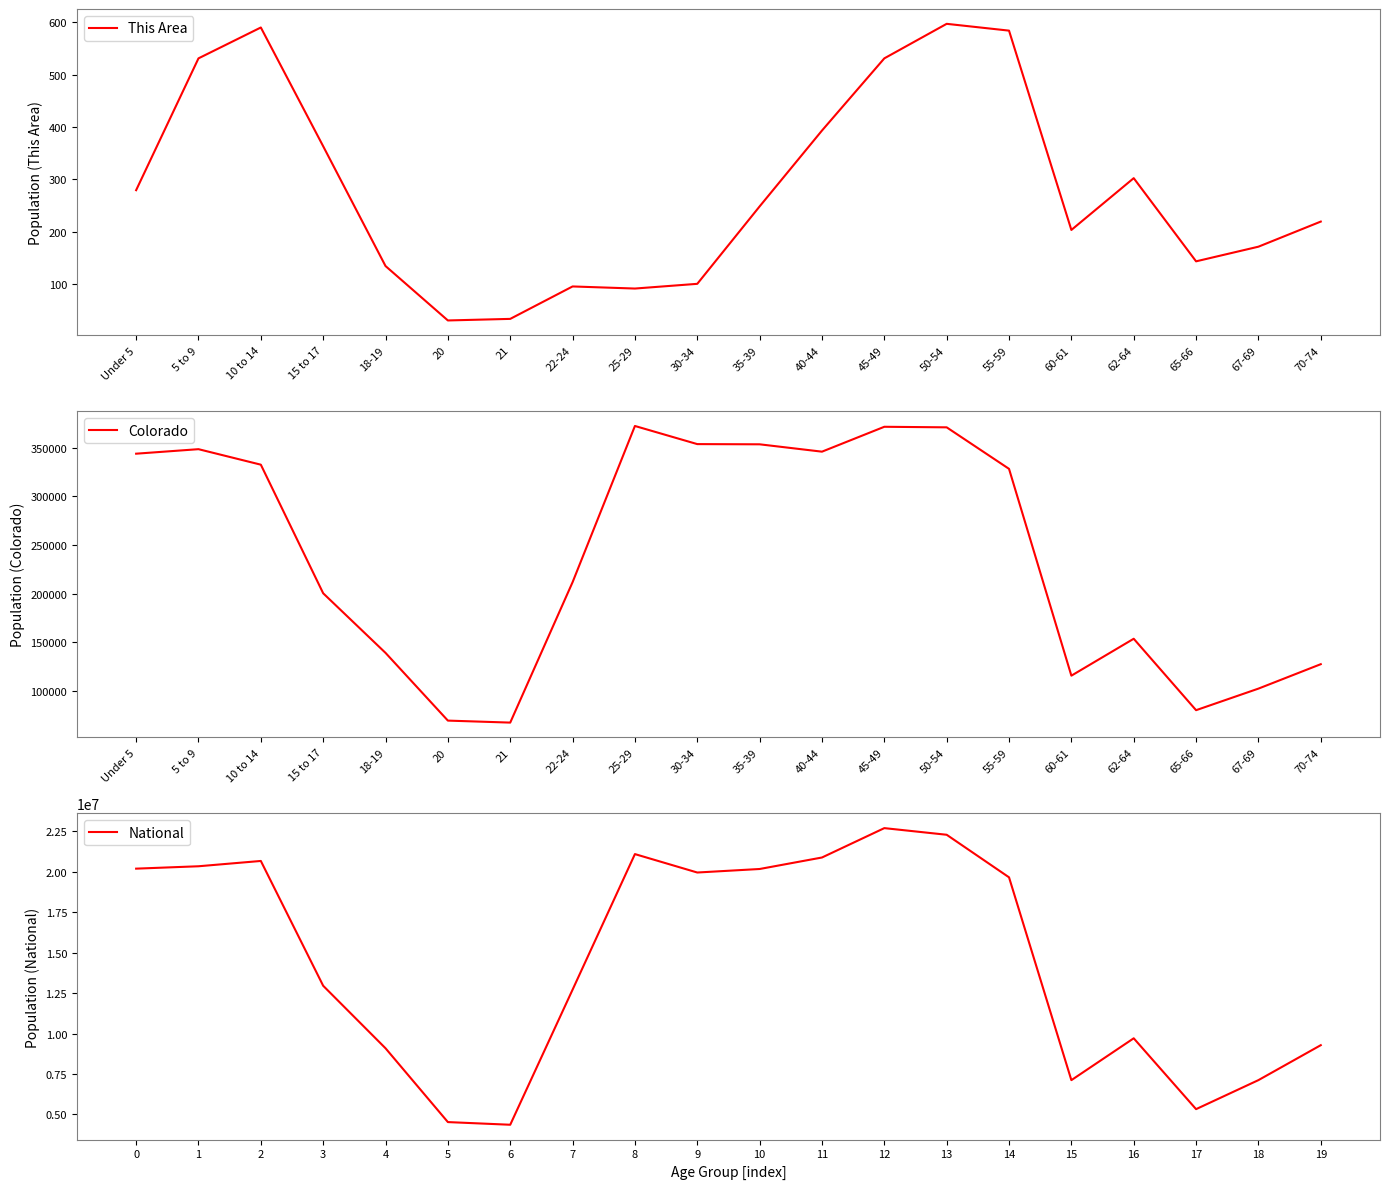

How many interior local valleys does the Colorado series have?

4